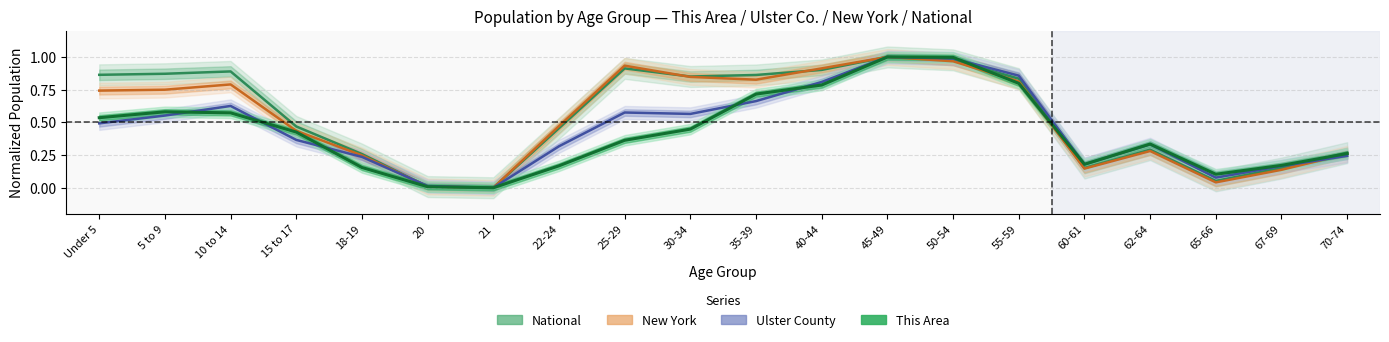

Read the New York value at 18-19.

0.2